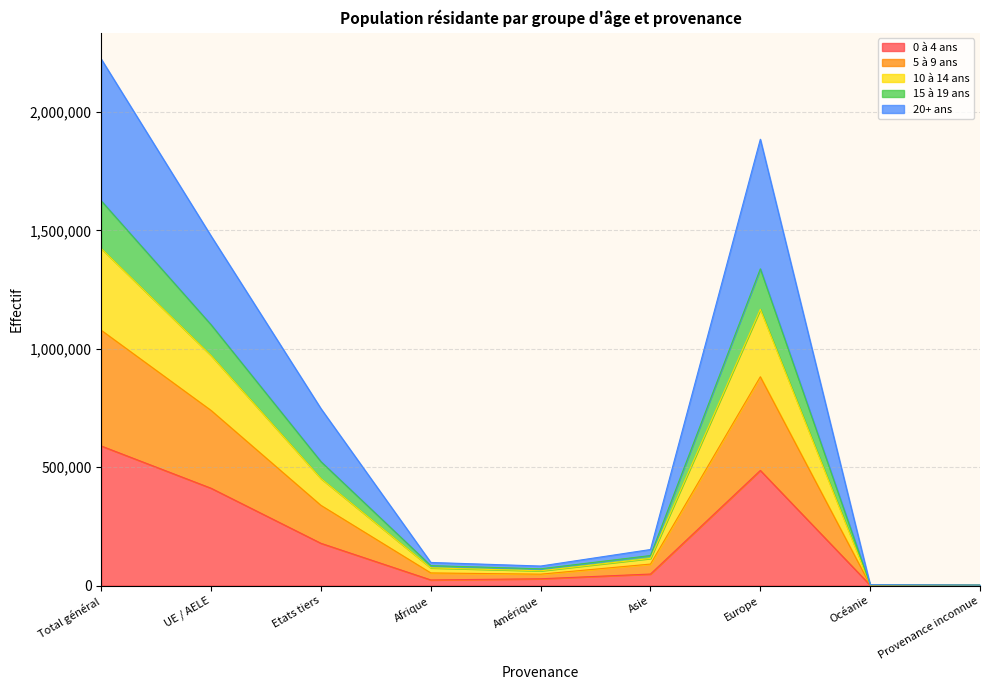

True or false: 10 à 14 ans and 0 à 4 ans cross at least once.

False